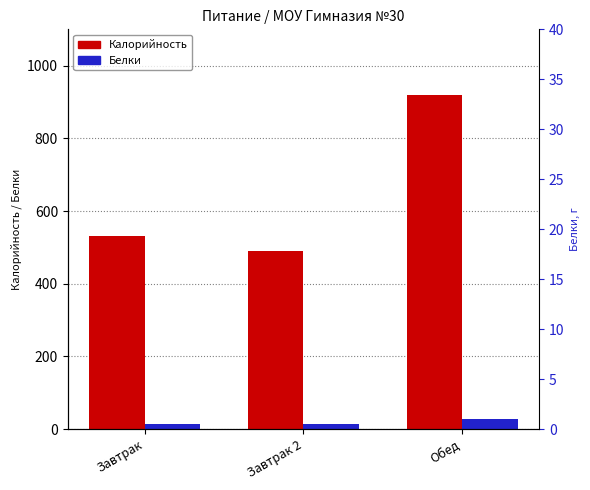

Which has a higher value, Завтрак or Обед?

Обед